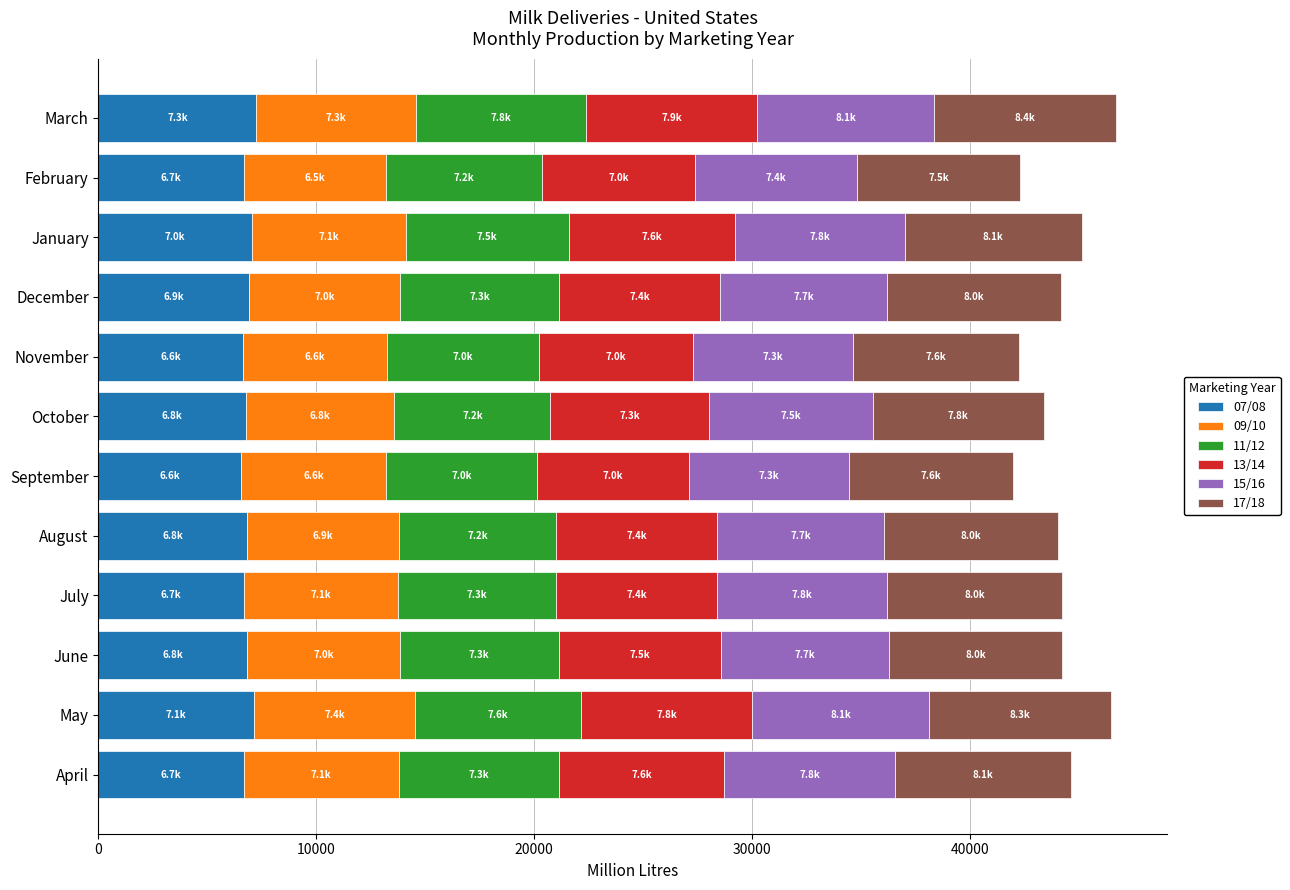

The 07/08 series shows 1667.8 at January. True or false?

False